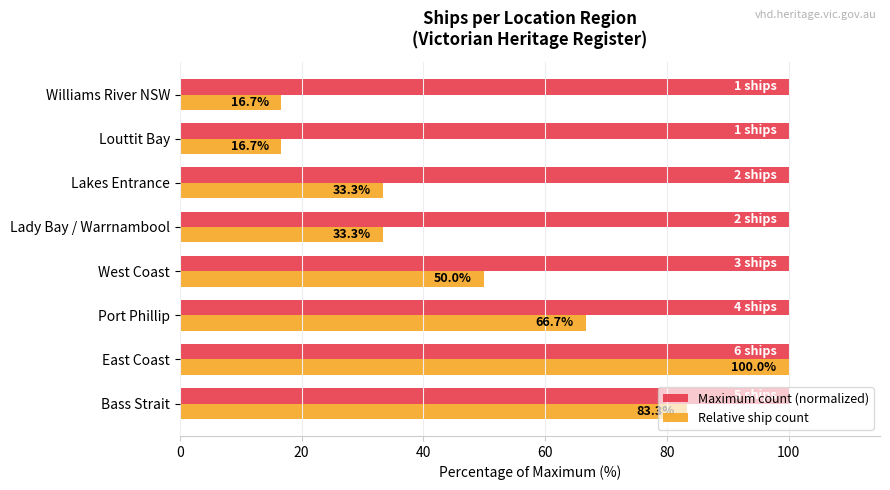

What is the total value across all series at Port Phillip?

166.7